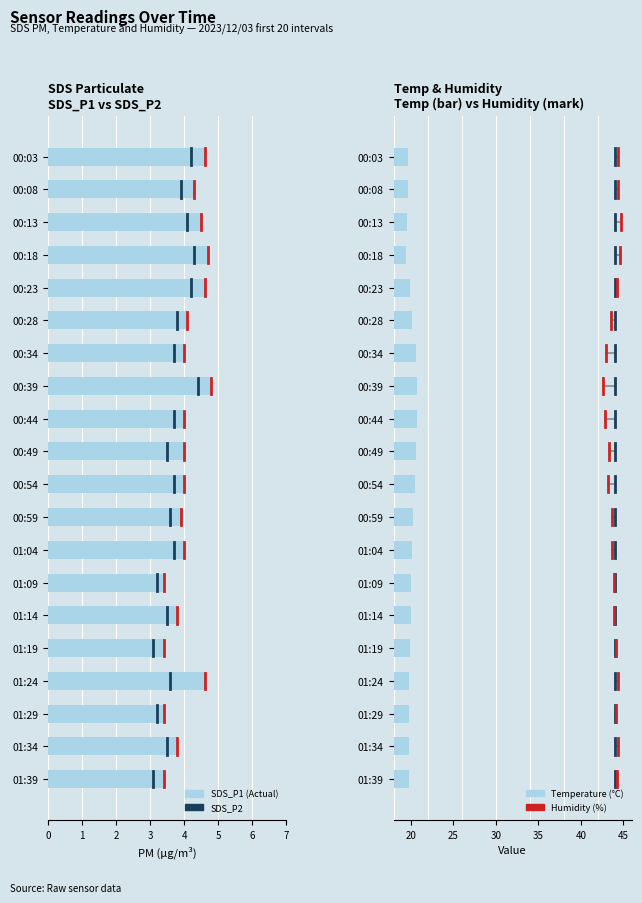

Reading right to left, extract all data points from this chart.

SDS_P1: 3.4	3.8	3.4	4.6	3.4	3.8	3.4	4.0	3.9	4.0	4.0	4.0	4.8	4.0	4.1	4.6	4.7	4.5	4.3	4.6
Temp: 19.8	19.8	19.8	19.8	19.9	20.0	20.0	20.2	20.3	20.5	20.6	20.7	20.7	20.6	20.2	19.9	19.5	19.6	19.7	19.7